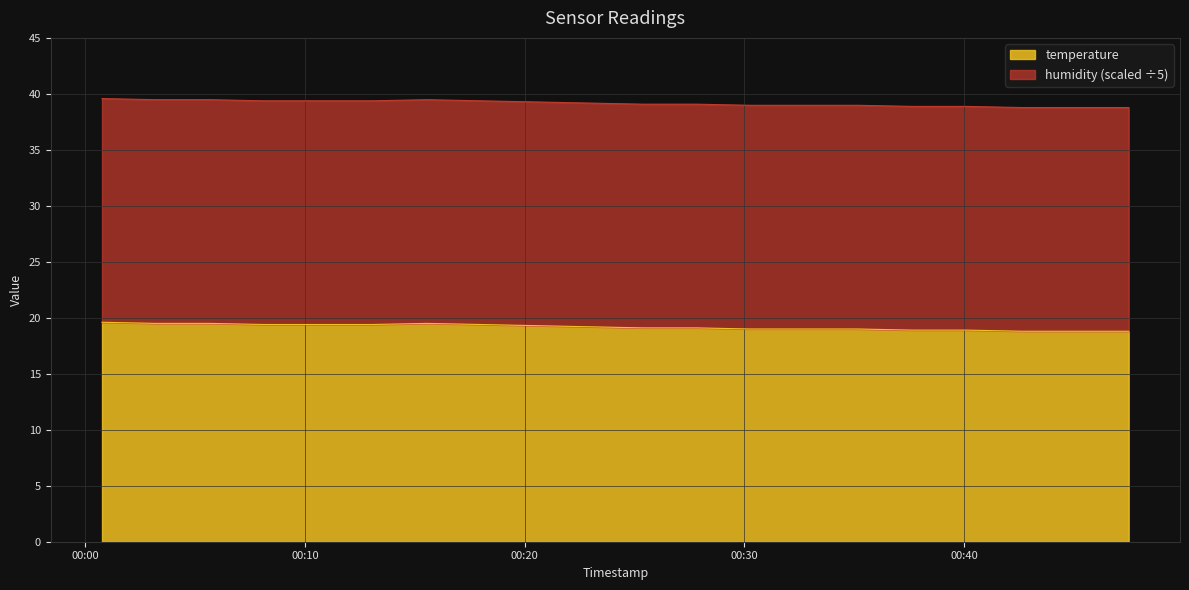

True or false: there are more than 2 points higher than both neighbors.

False